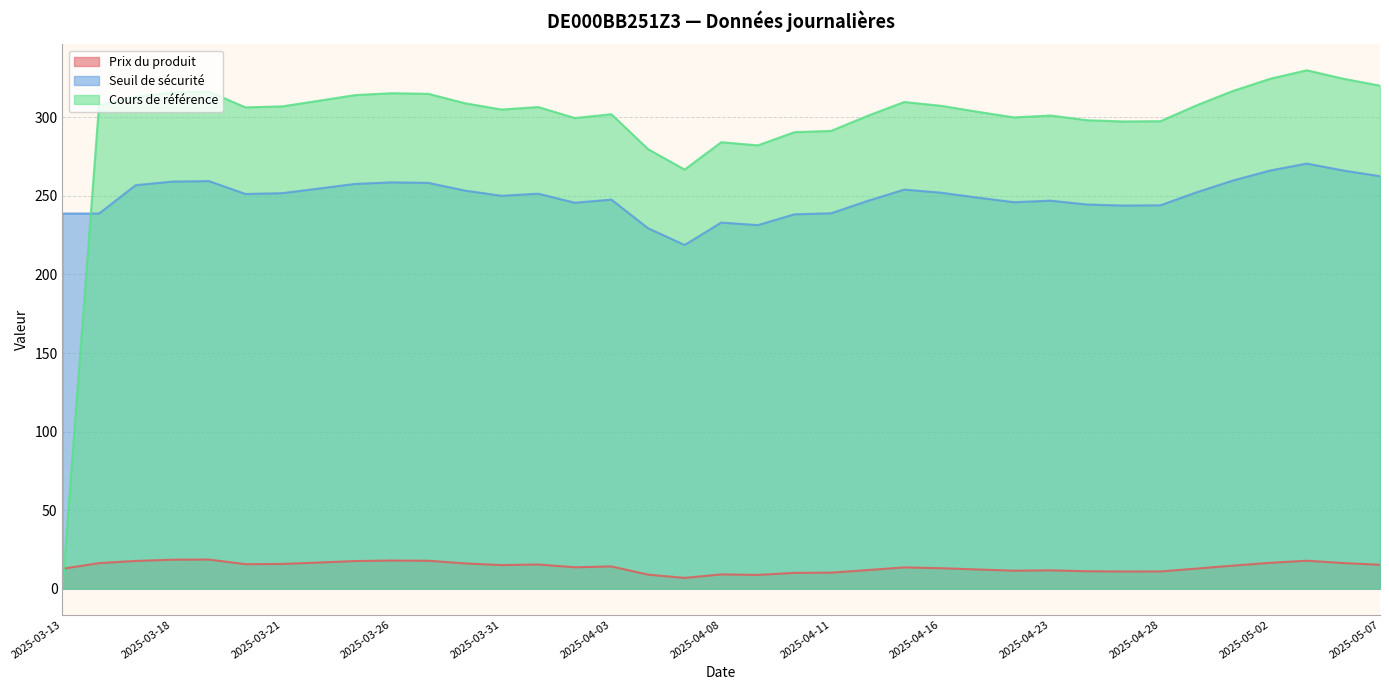

How many values in the Prix du produit series are below 14?

18